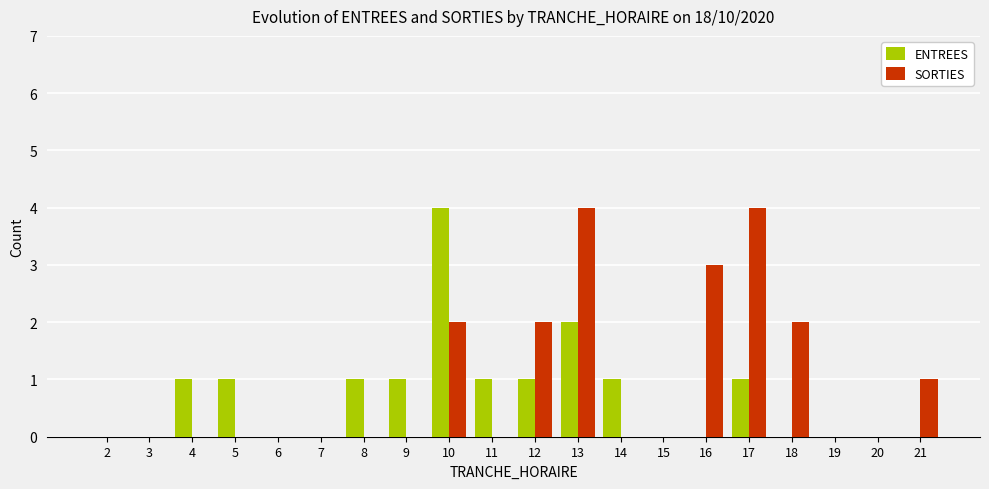

Where is ENTREES nearest to the value 2?

13